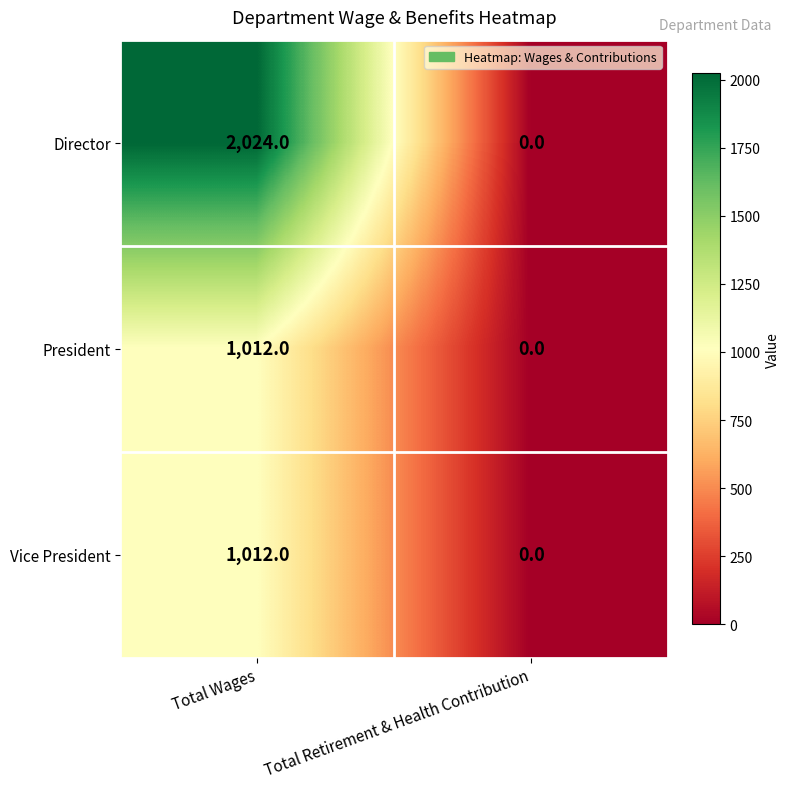

The President series shows 0 at Total Retirement & Health Contribution. True or false?

True